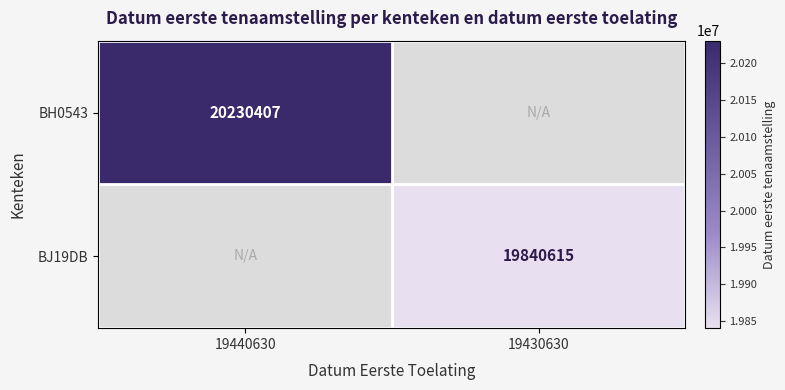

True or false: BJ19DB has a value of 12479252 at 19430630.

False